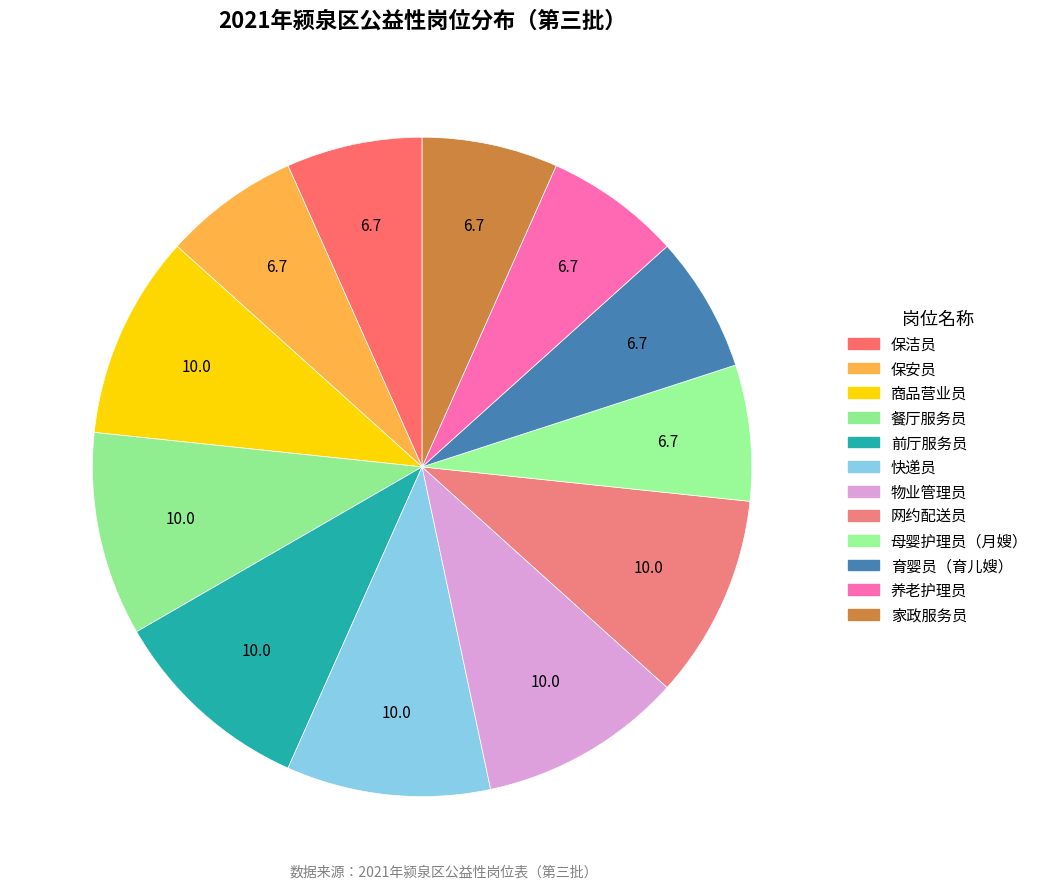

What is the smallest slice in the pie chart?

保洁员